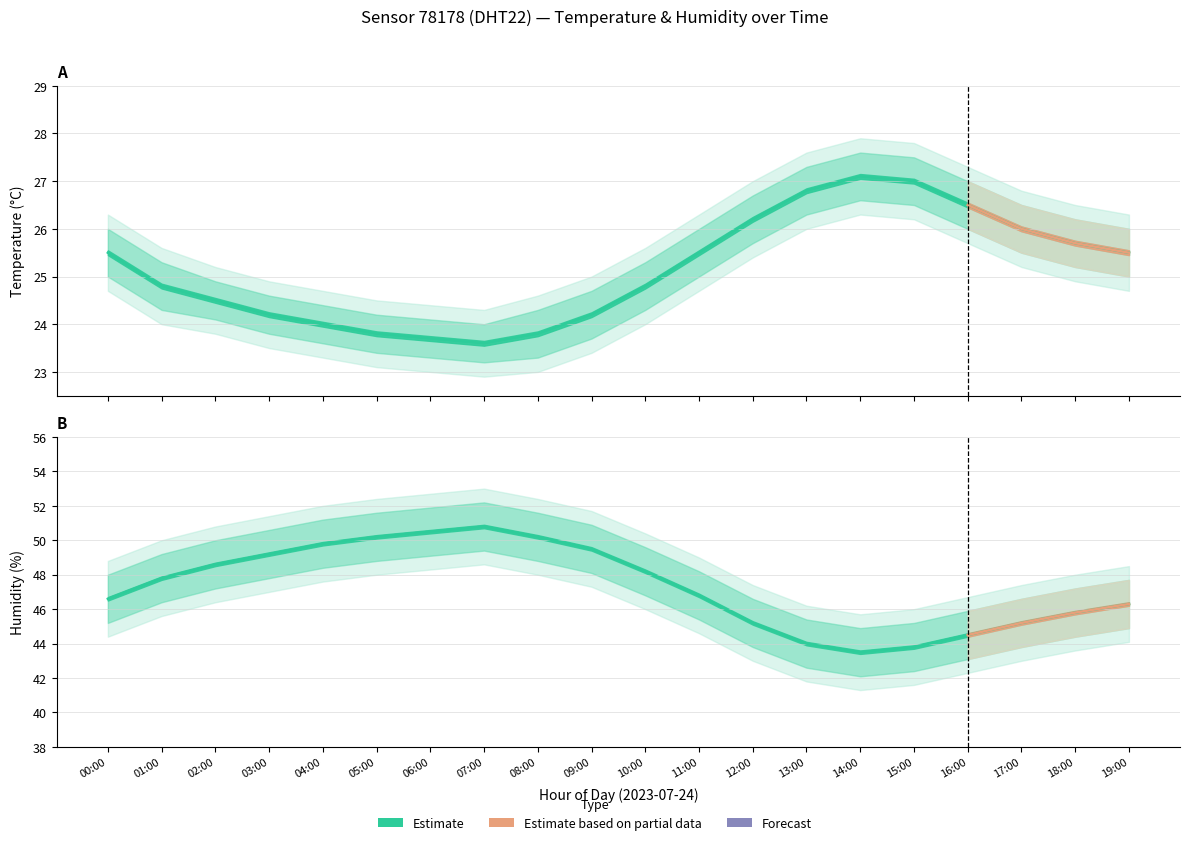

What is the value of the humidity point at the 9th from the left?

50.2